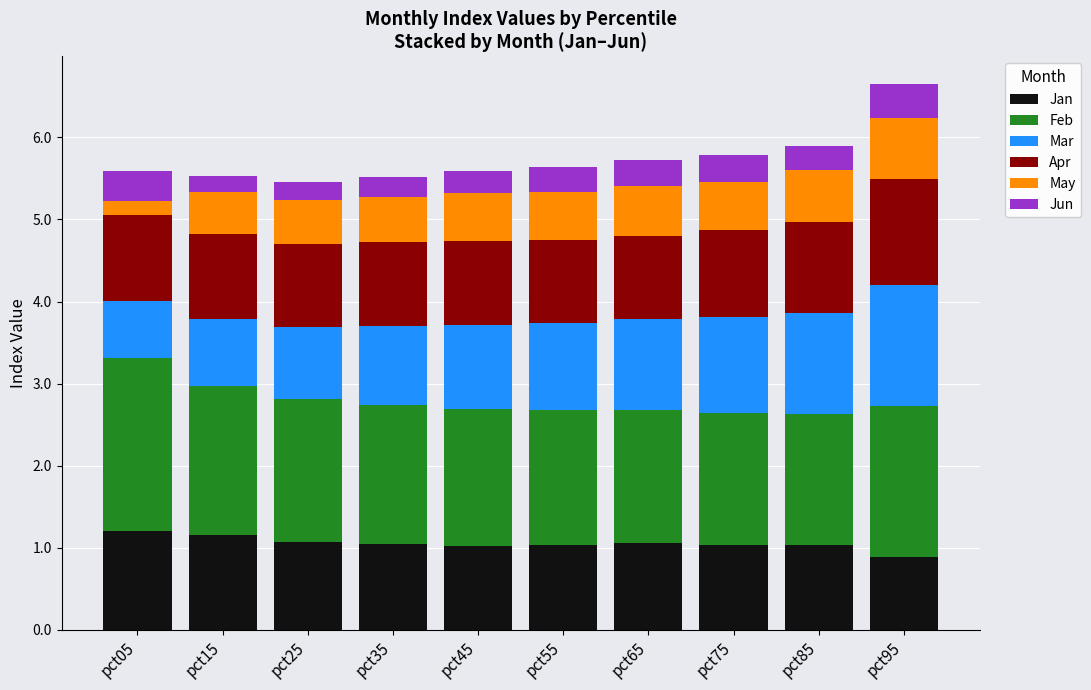

What is the average value of the Jan series?

1.1